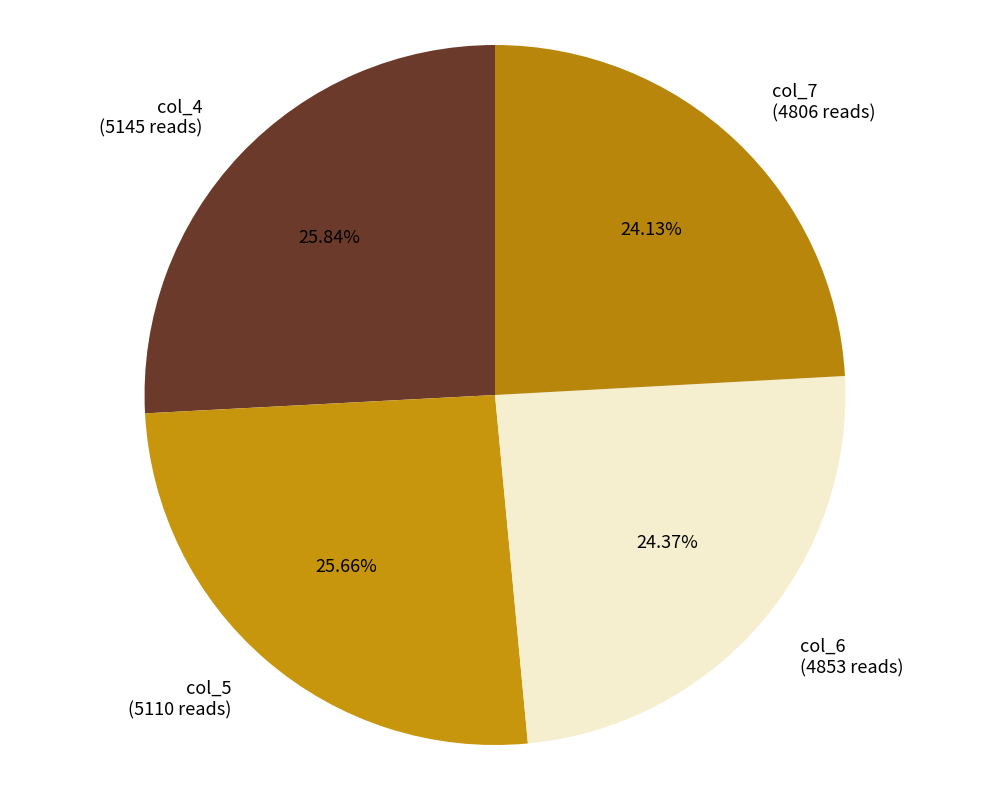

Does any single category account for the majority?

No